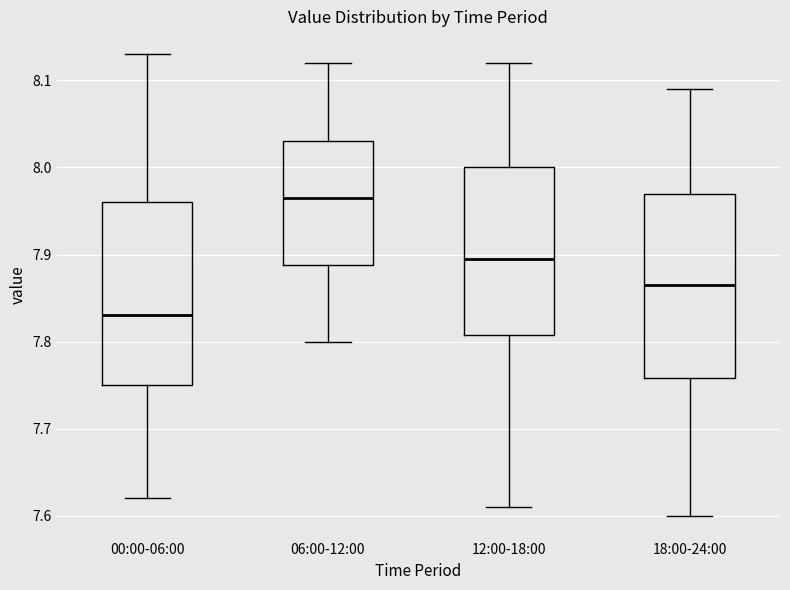

Which box has the highest median line?

06:00-12:00